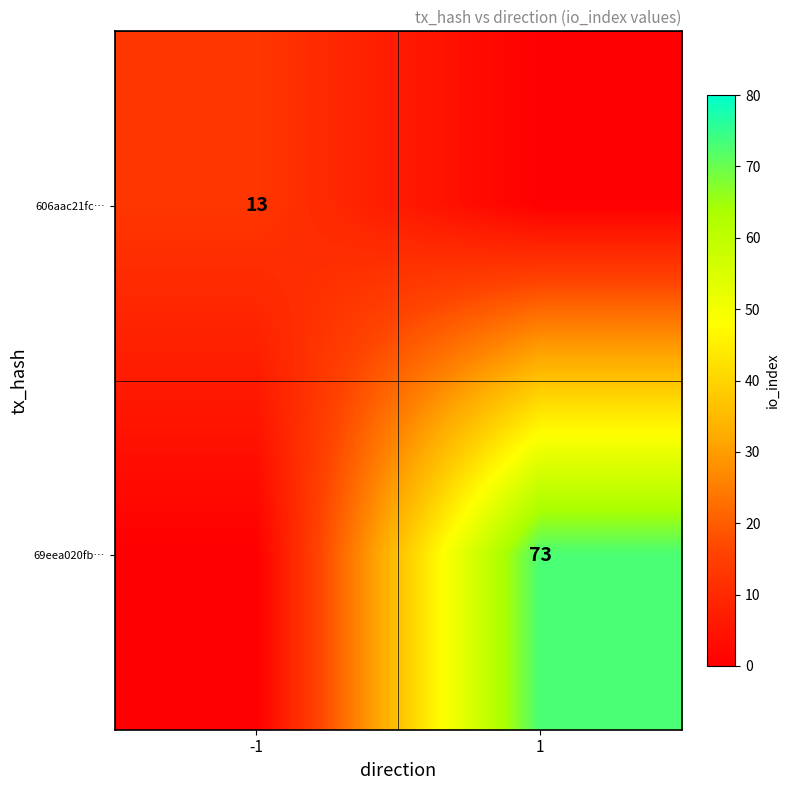

What is the spread (max minus min) of values at -1?

13